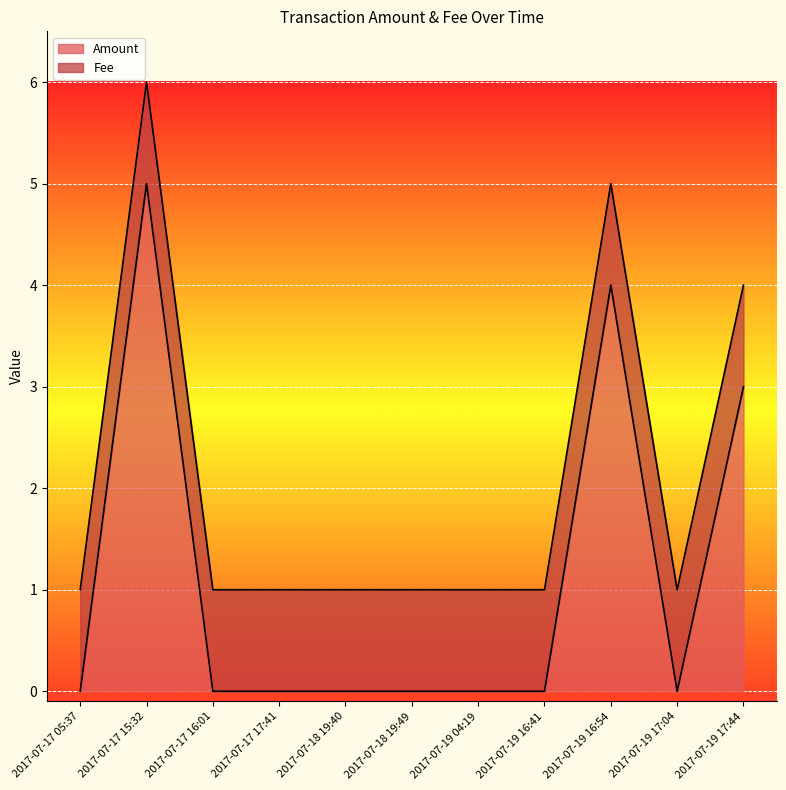

Read the value at 2017-07-17 15:32.

5